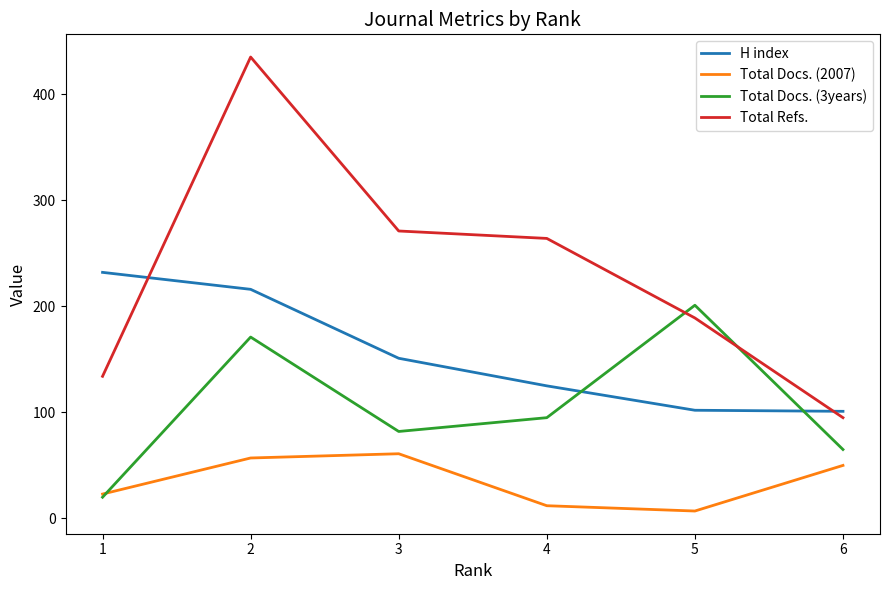

What are all the series names shown in the legend?

H index, Total Docs. (2007), Total Docs. (3years), Total Refs.